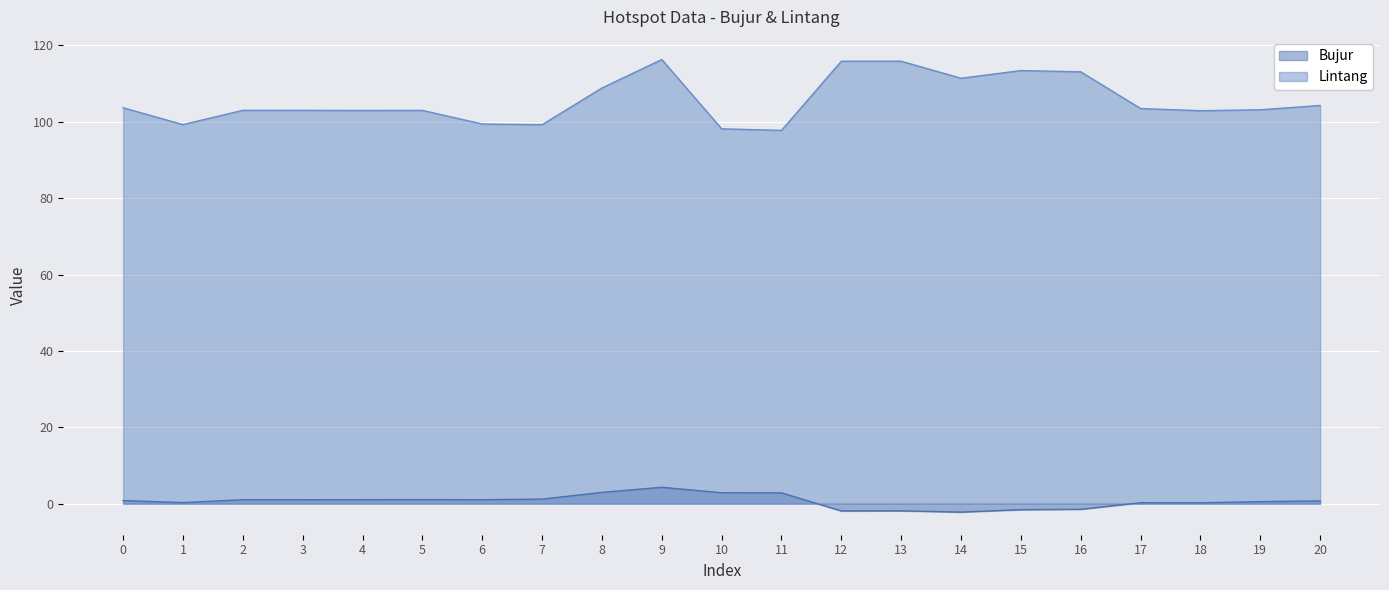

At which category does Lintang reach its first local valley?

1